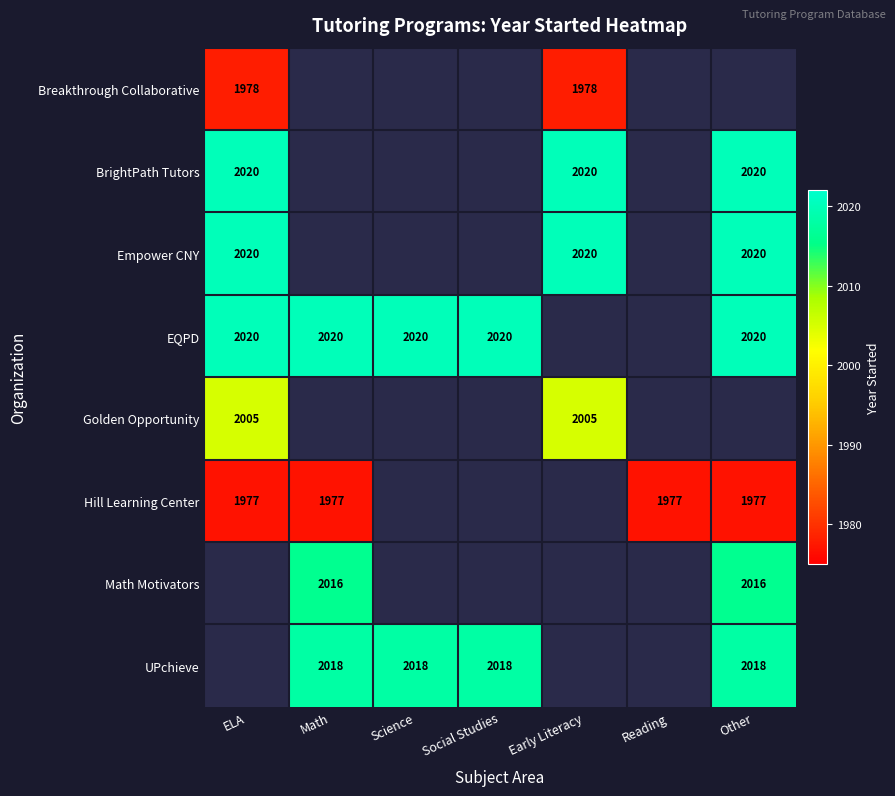

The EQPD series shows 3508 at Social Studies. True or false?

False